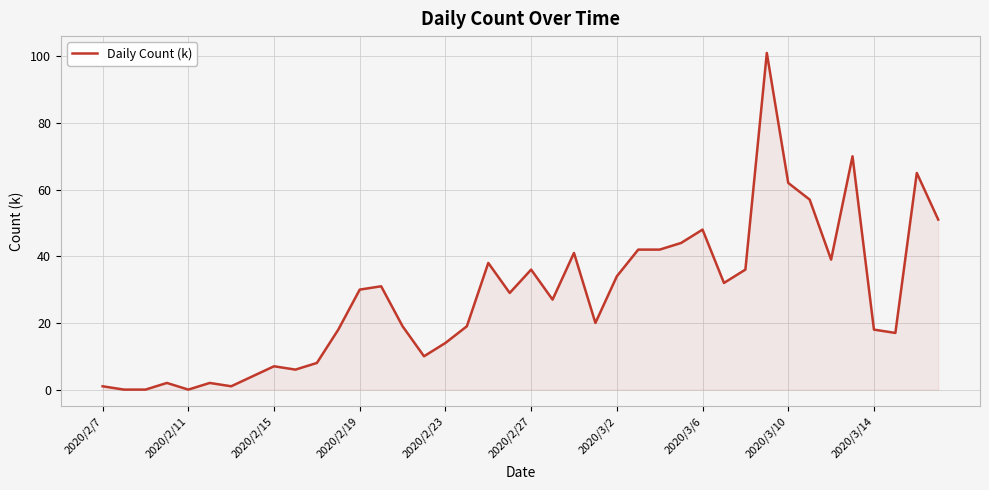

What is the difference between the maximum and minimum values?

101